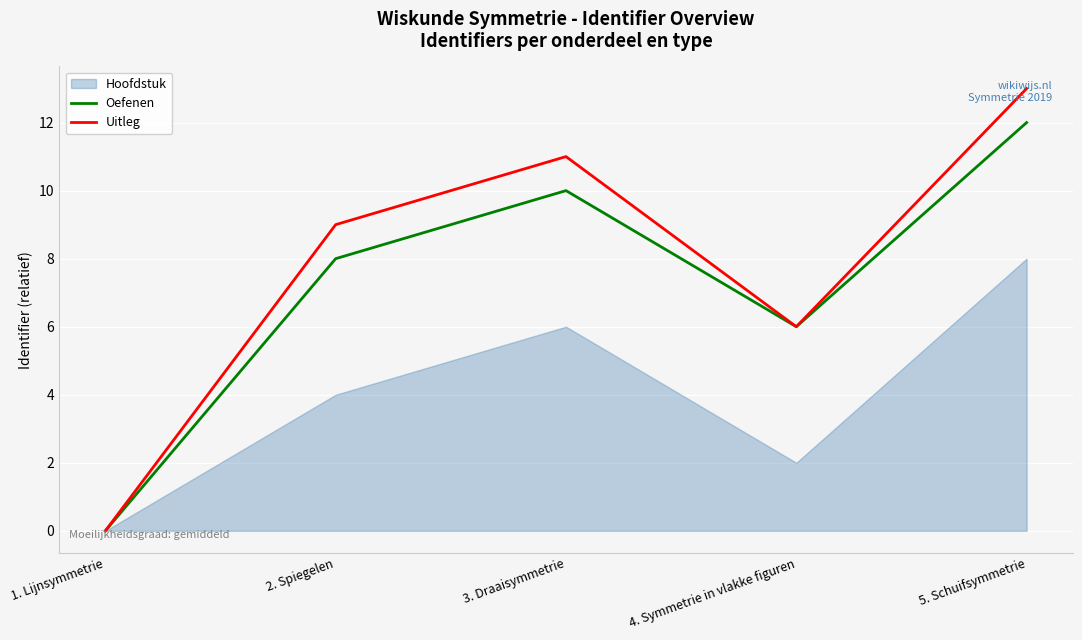

Reading right to left, list all the values displayed in this chart.

Oefenen: 12	6	10	8	0
Uitleg: 13	6	11	9	0